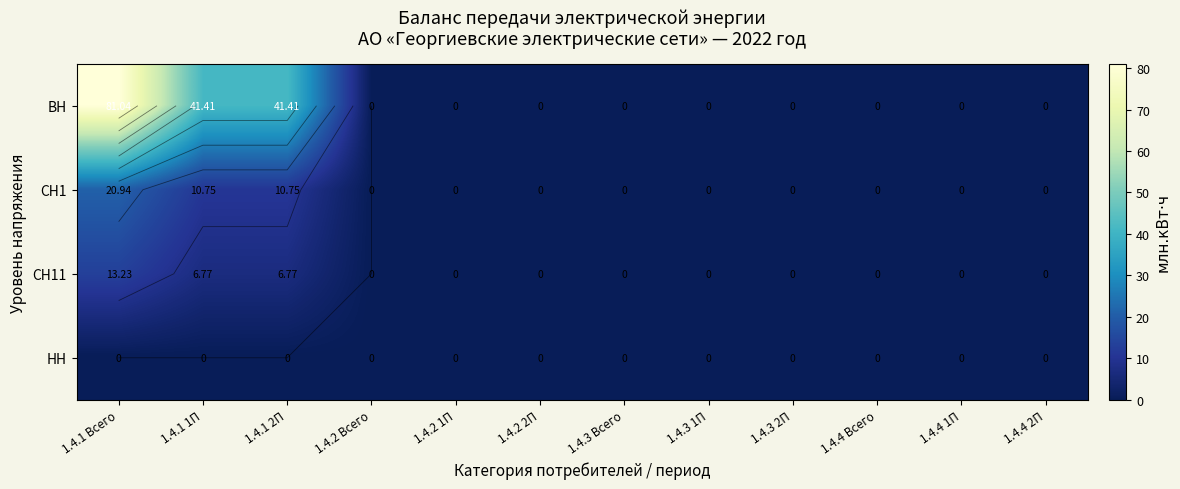

How many data points in СН1 are above 0?

3